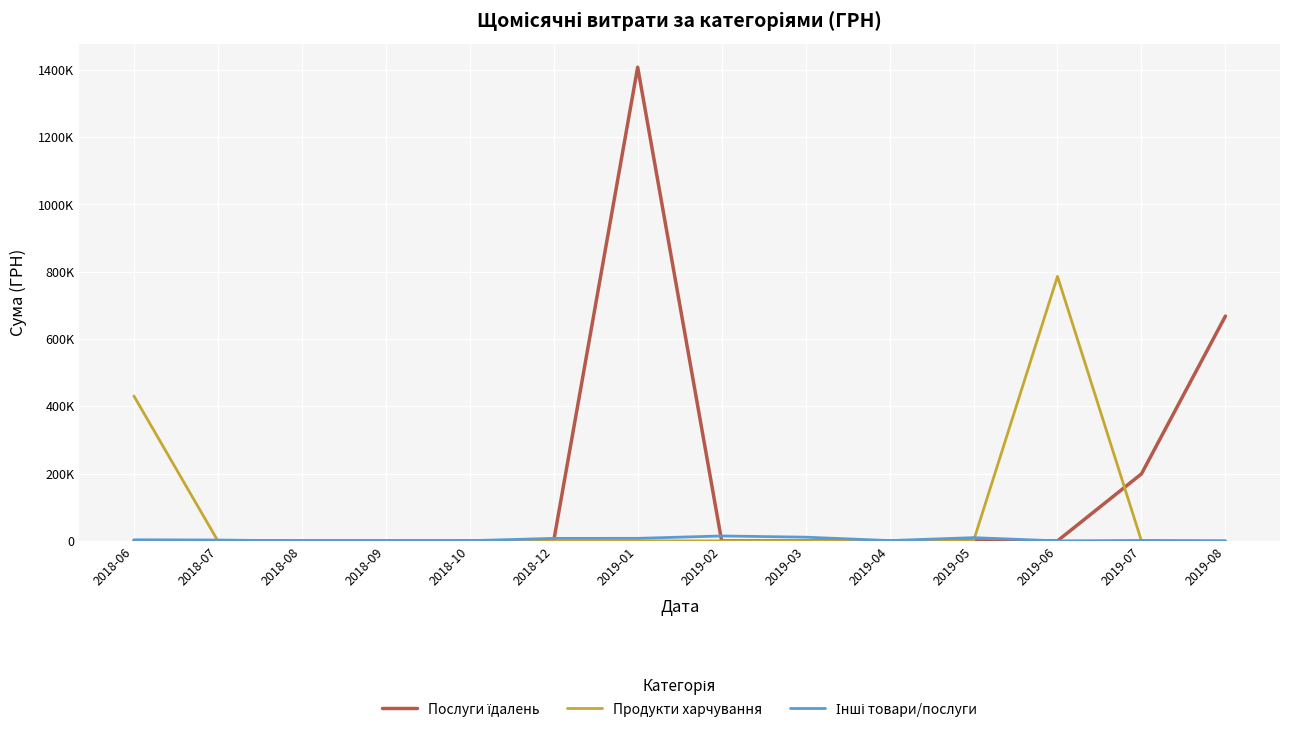

List the series in order of their peak value, lowest first.

Інші товари/послуги, Продукти харчування, Послуги їдалень